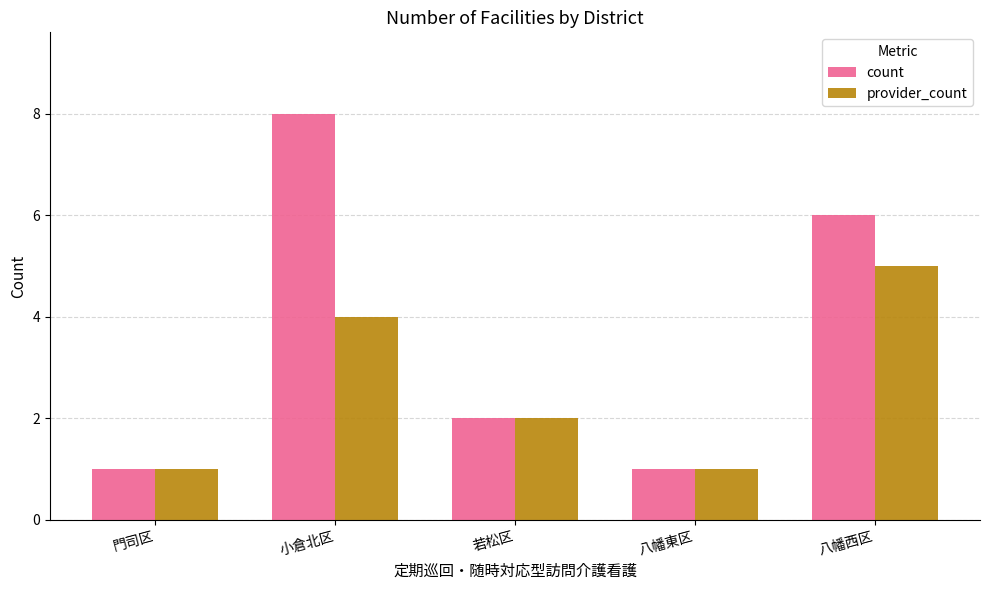

What is the highest value of the provider_count series?

5